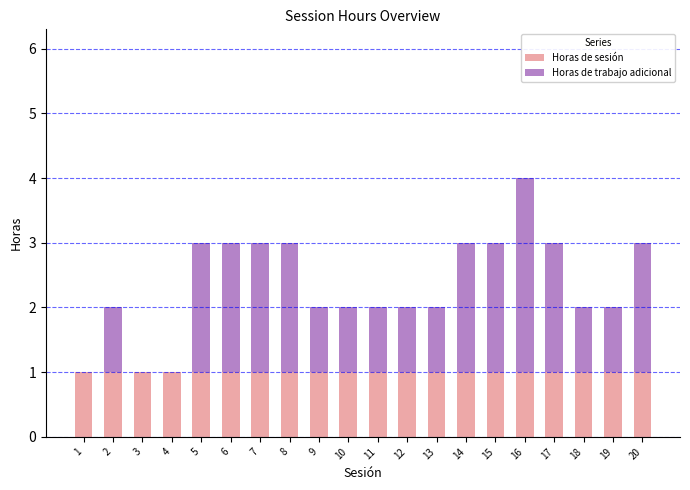

What is the total value across all series at 7?

3